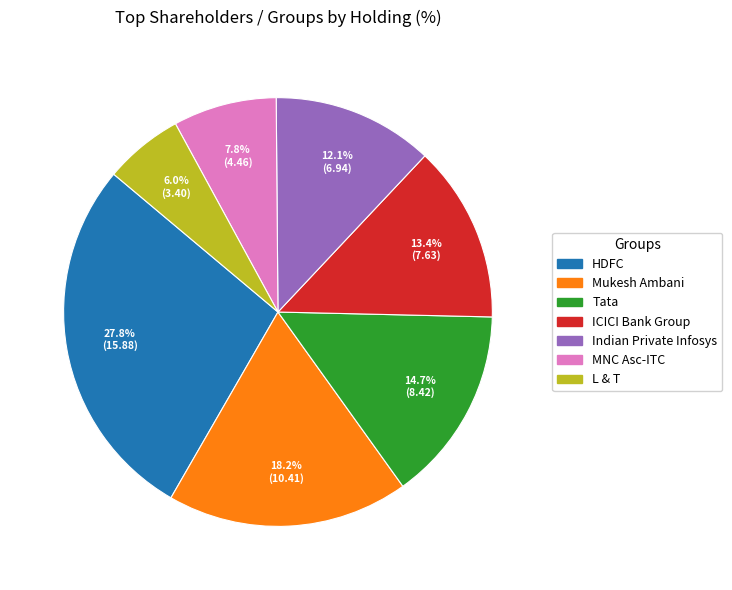

How many segments does this pie chart have?

7